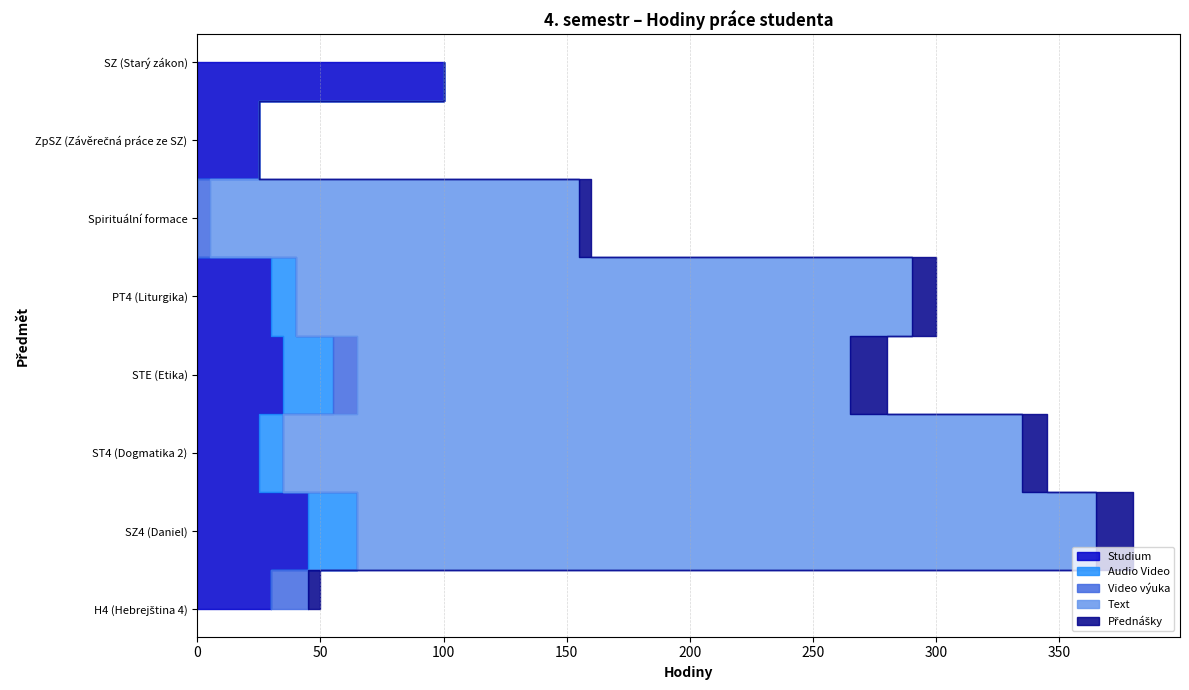

Reading left to right, extract all data points from this chart.

Studium: H4 (Hebrejština 4)=30	SZ4 (Daniel)=45	ST4 (Dogmatika 2)=25	STE (Etika)=35	PT4 (Liturgika)=30	Spirituální formace=0	ZpSZ (Závěrečná práce ze SZ)=25	SZ (Starý zákon)=100
Audio Video: H4 (Hebrejština 4)=0	SZ4 (Daniel)=20	ST4 (Dogmatika 2)=10	STE (Etika)=20	PT4 (Liturgika)=10	Spirituální formace=0	ZpSZ (Závěrečná práce ze SZ)=0	SZ (Starý zákon)=0
Video výuka: H4 (Hebrejština 4)=15	SZ4 (Daniel)=0	ST4 (Dogmatika 2)=0	STE (Etika)=10	PT4 (Liturgika)=0	Spirituální formace=5	ZpSZ (Závěrečná práce ze SZ)=0	SZ (Starý zákon)=0
Text: H4 (Hebrejština 4)=0	SZ4 (Daniel)=300	ST4 (Dogmatika 2)=300	STE (Etika)=200	PT4 (Liturgika)=250	Spirituální formace=150	ZpSZ (Závěrečná práce ze SZ)=0	SZ (Starý zákon)=0
Přednášky: H4 (Hebrejština 4)=5	SZ4 (Daniel)=15	ST4 (Dogmatika 2)=10	STE (Etika)=15	PT4 (Liturgika)=10	Spirituální formace=5	ZpSZ (Závěrečná práce ze SZ)=0	SZ (Starý zákon)=0